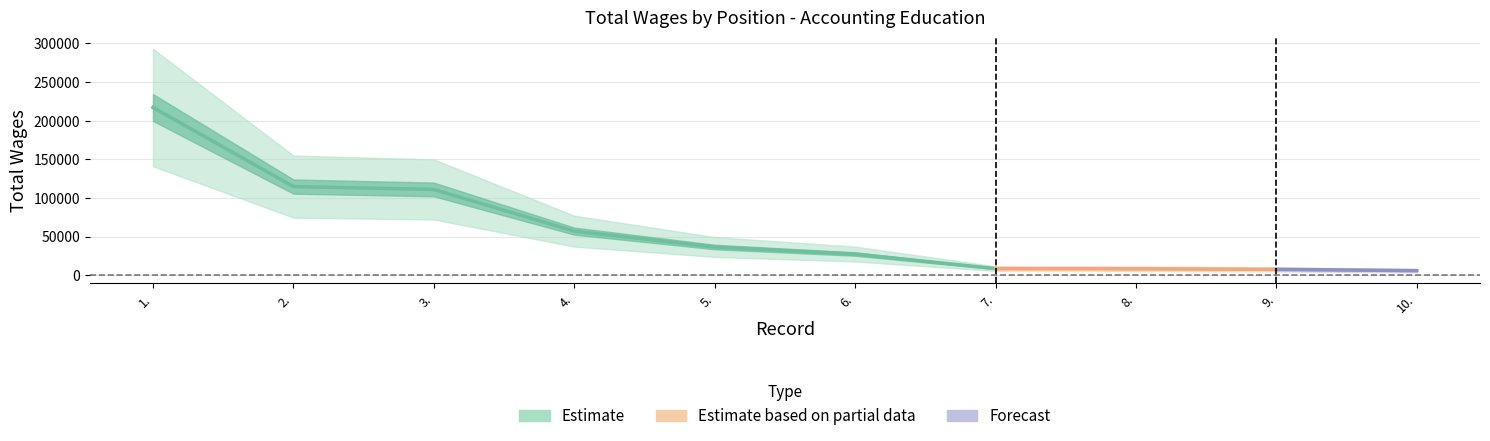

At which category does the chart reach its minimum across all series?

10.